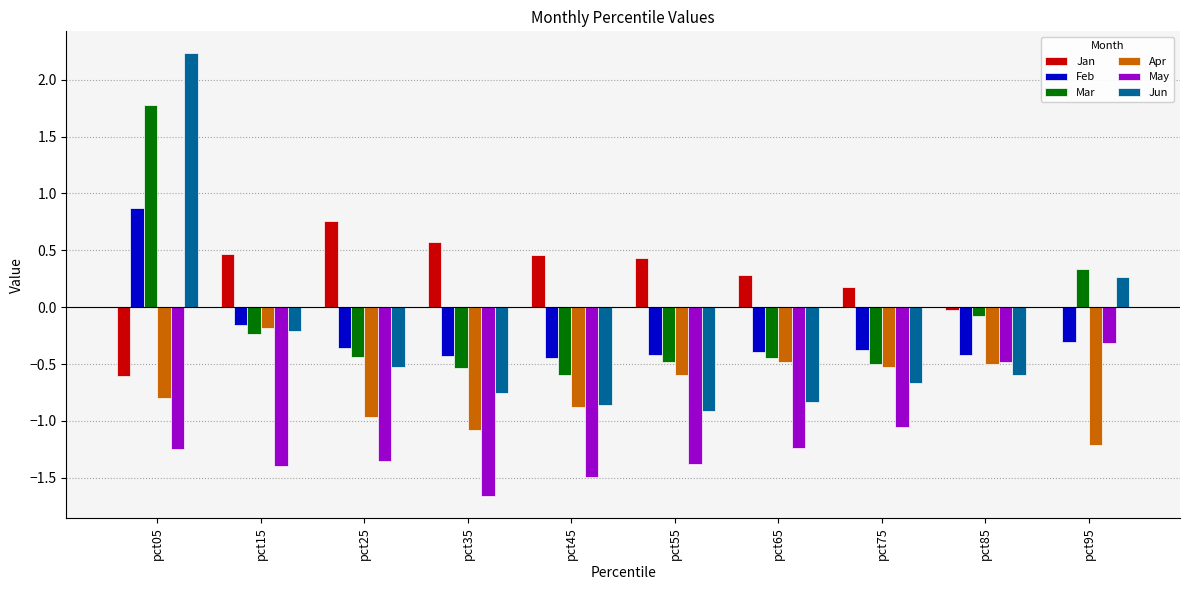

What is the maximum value shown in the chart?

2.2